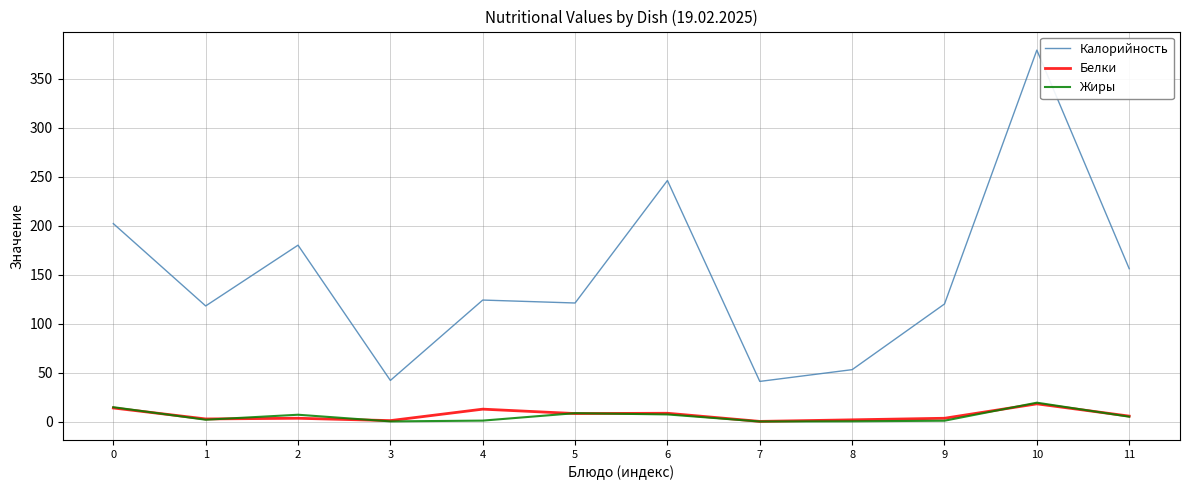

Is it true that Калорийность equals 121.0 at 5?

True